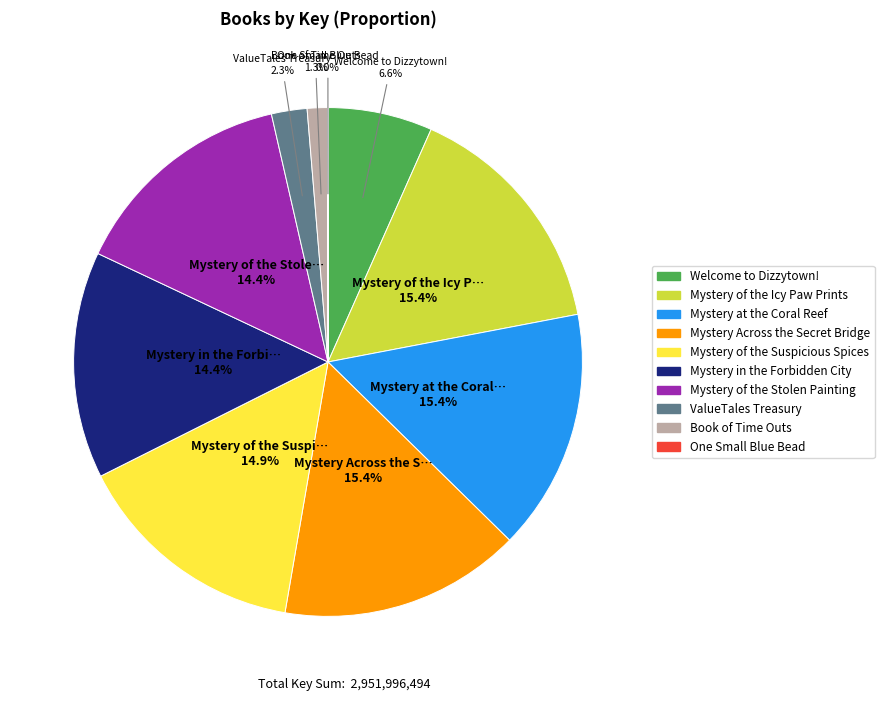

To the nearest percent, what is the average slice percentage?

10%